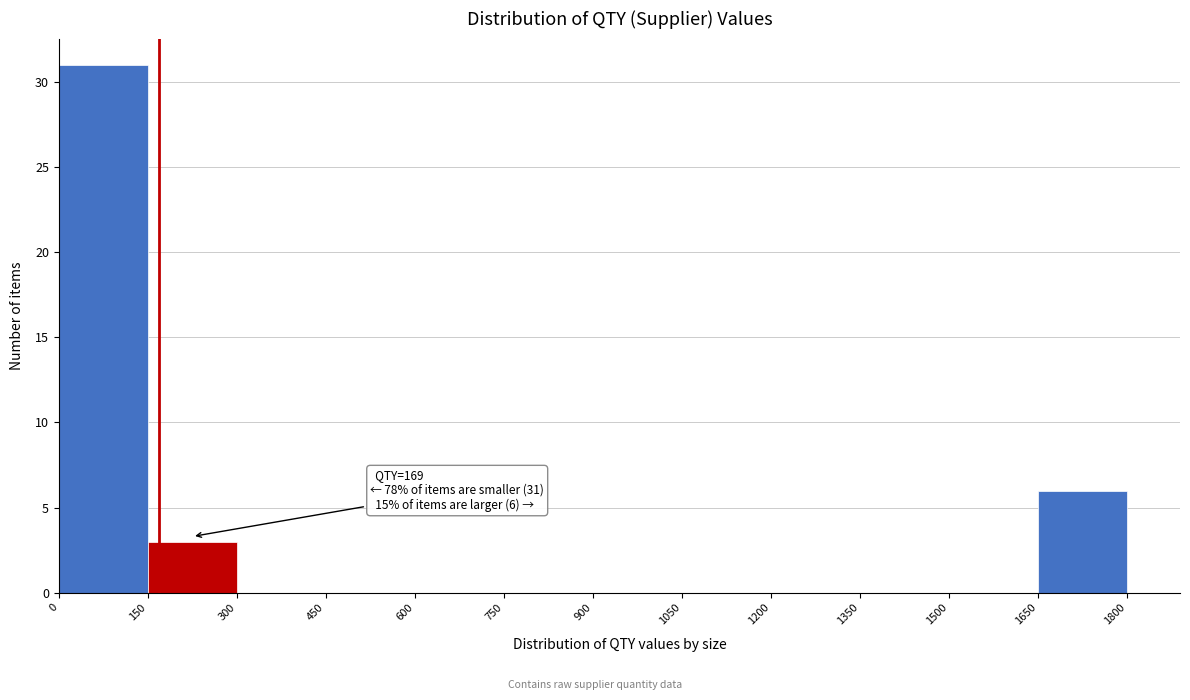

Which range on the x-axis has the tallest bar?

0 to 150